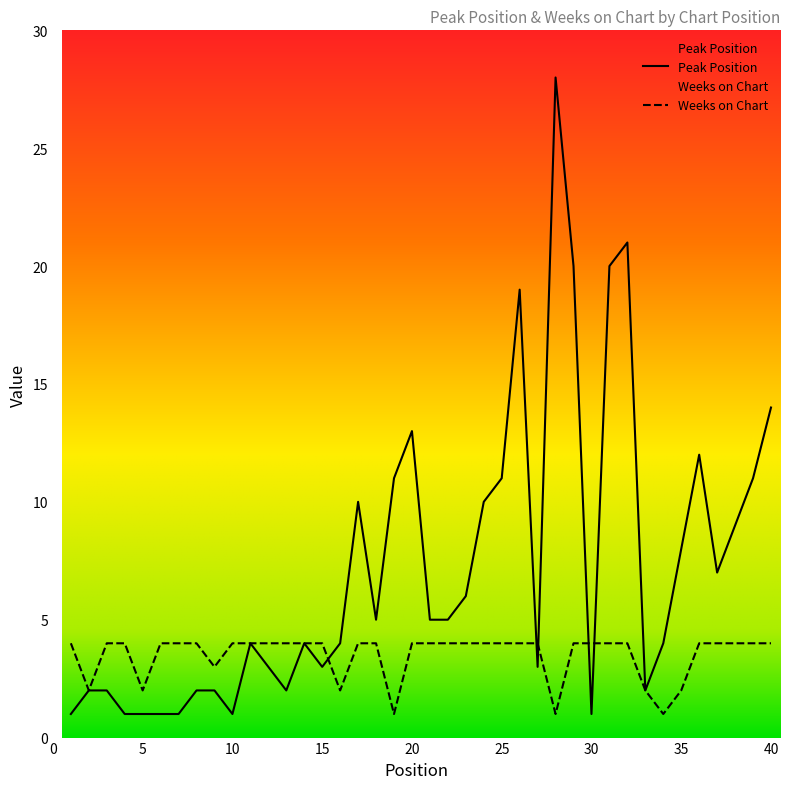

List the series in order of their peak value, highest first.

Peak Position, Weeks on Chart